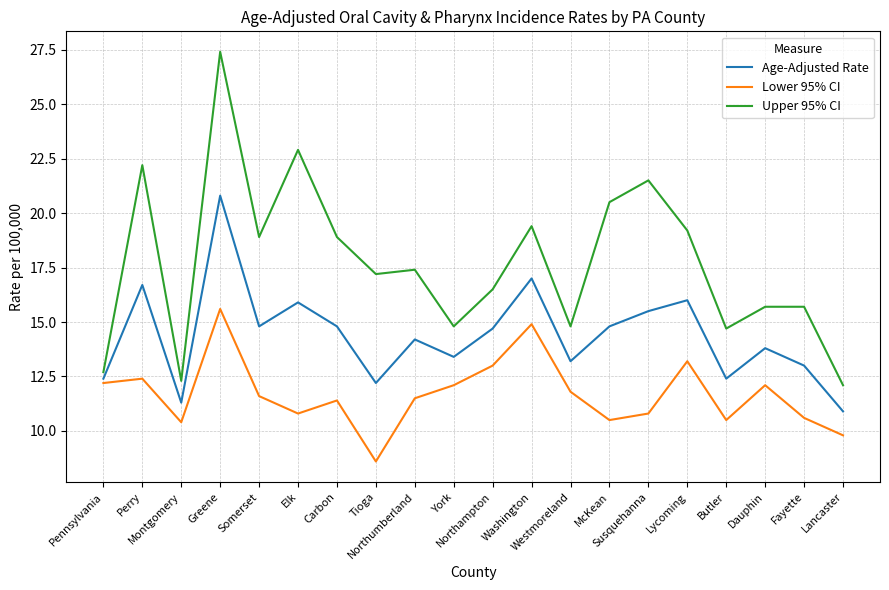

The Age-Adjusted Rate series shows 5.2 at Westmoreland. True or false?

False